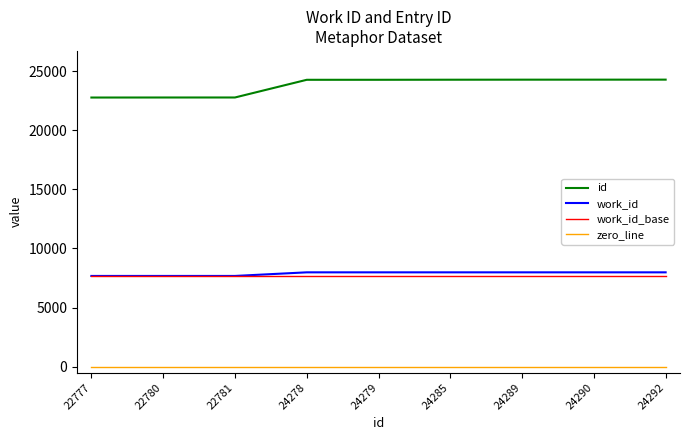

Which series has the widest spread of values?

id